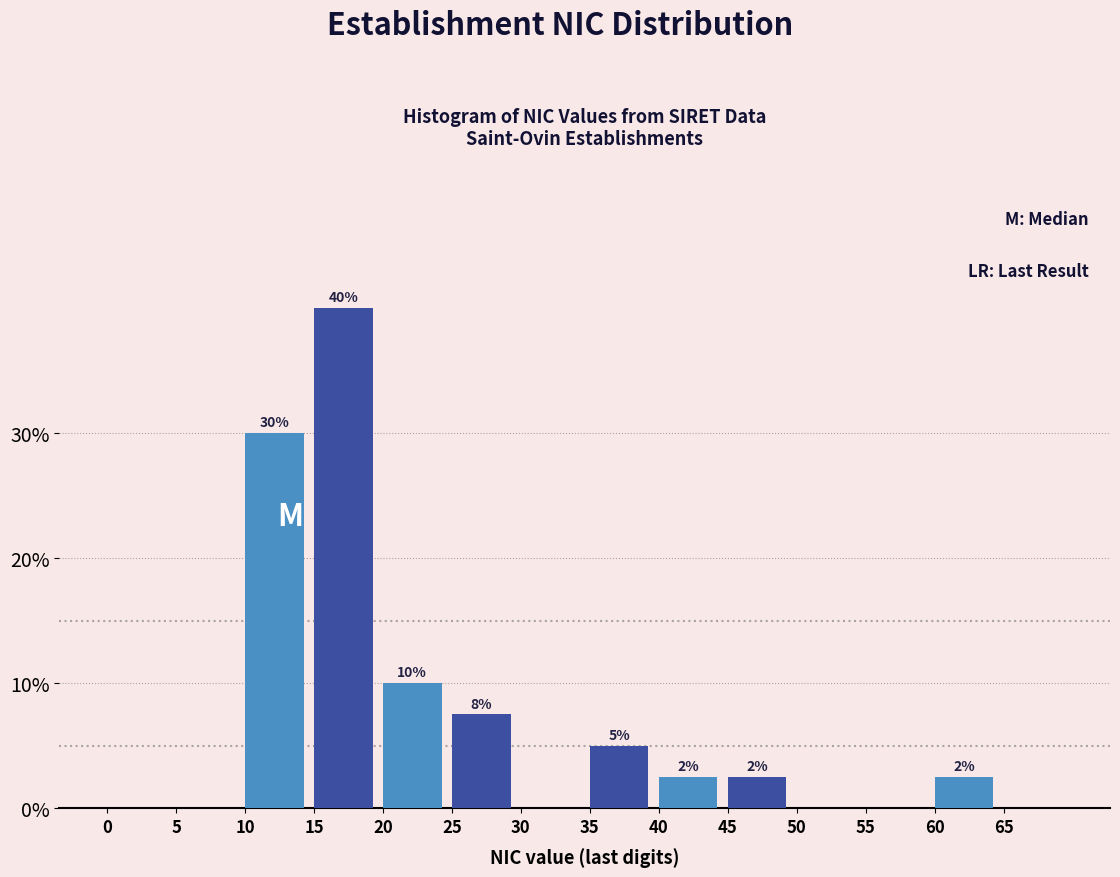

Over which range of the x-axis is the bar tallest?

15 to 20